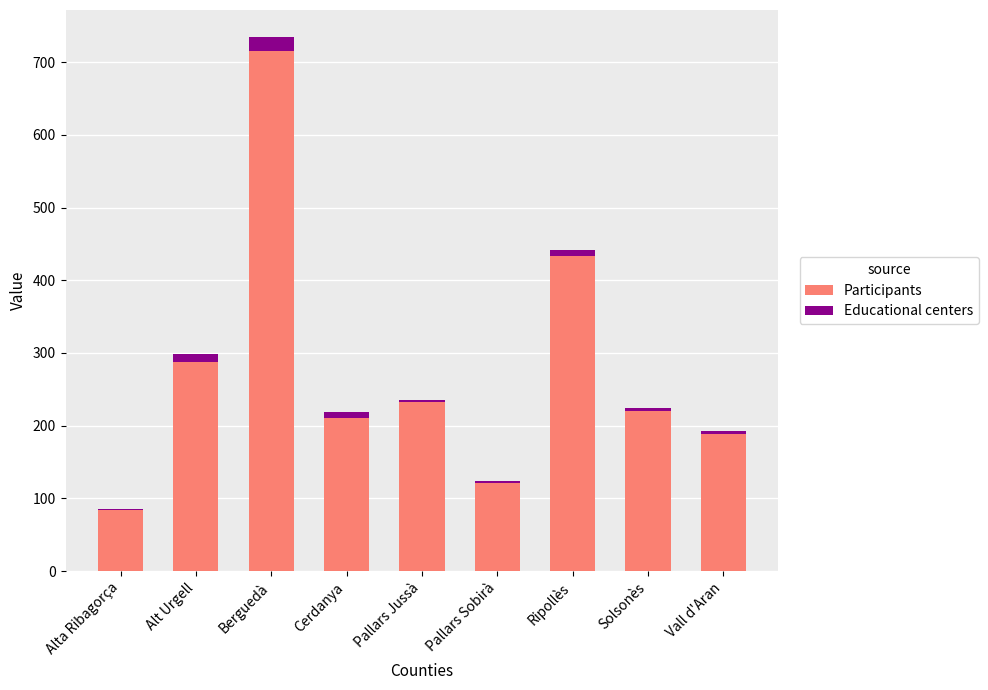

The Participants series shows 43 at Alta Ribagorça. True or false?

False